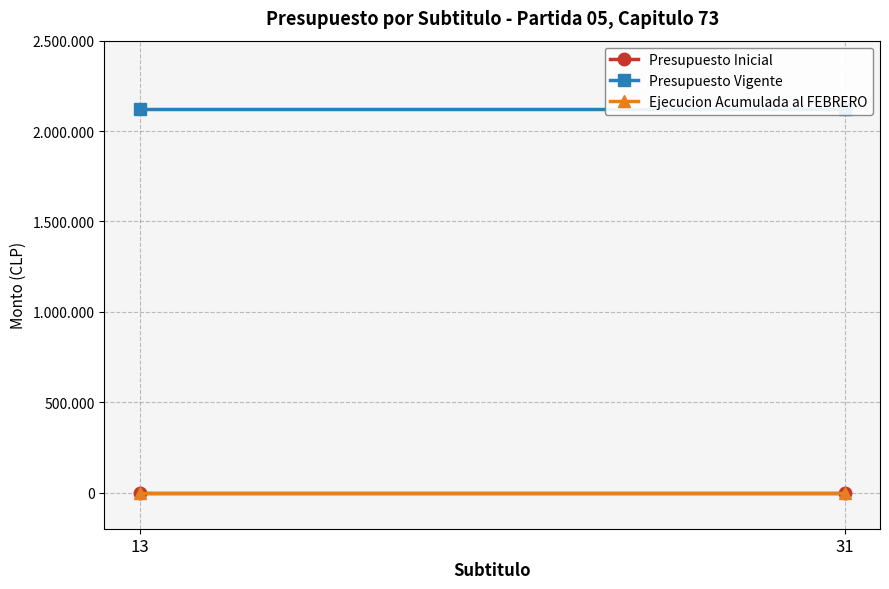

At which category is the sum across all series the highest?

13